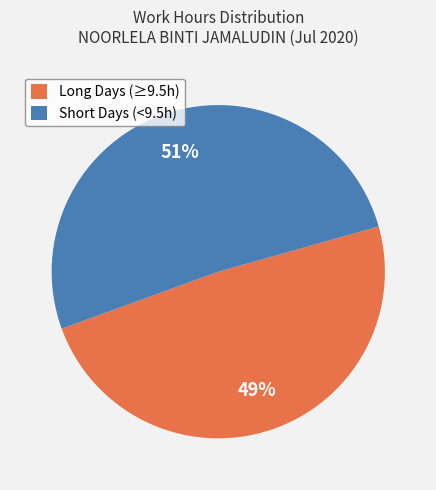

What is the ratio of the value at Long Days (≥9.5h) to the value at Short Days (<9.5h)?

1.0